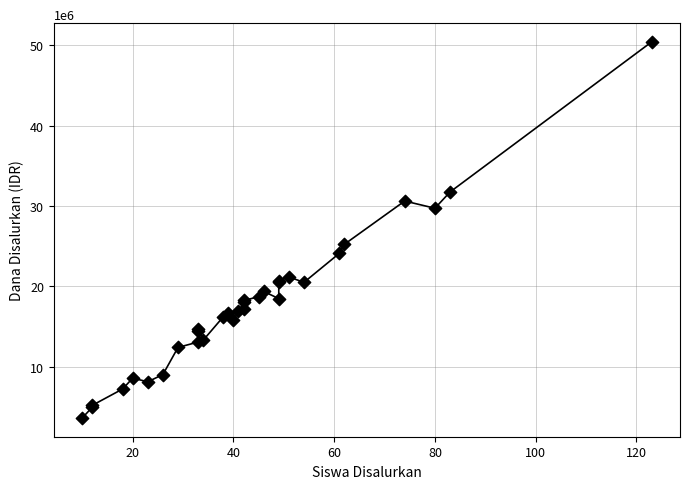

What Y value in the scatter plot is closest to 27000000?

25200000